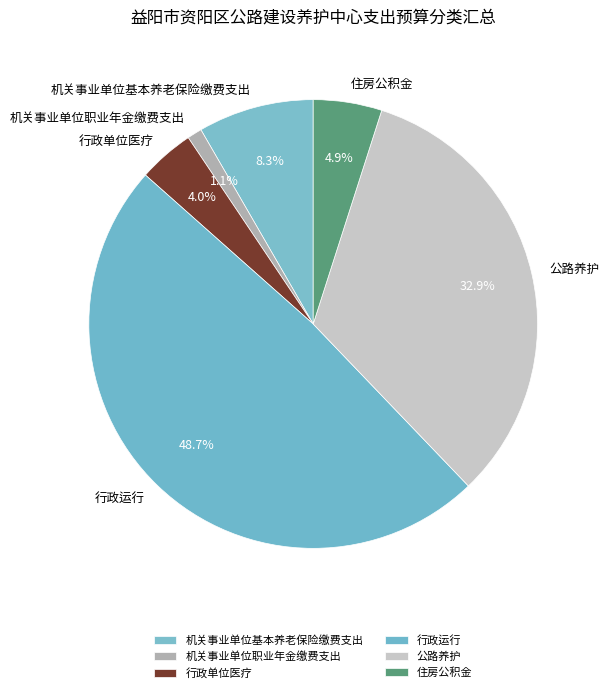

Do 机关事业单位基本养老保险缴费支出 and 机关事业单位职业年金缴费支出 together represent more than half of the pie?

No